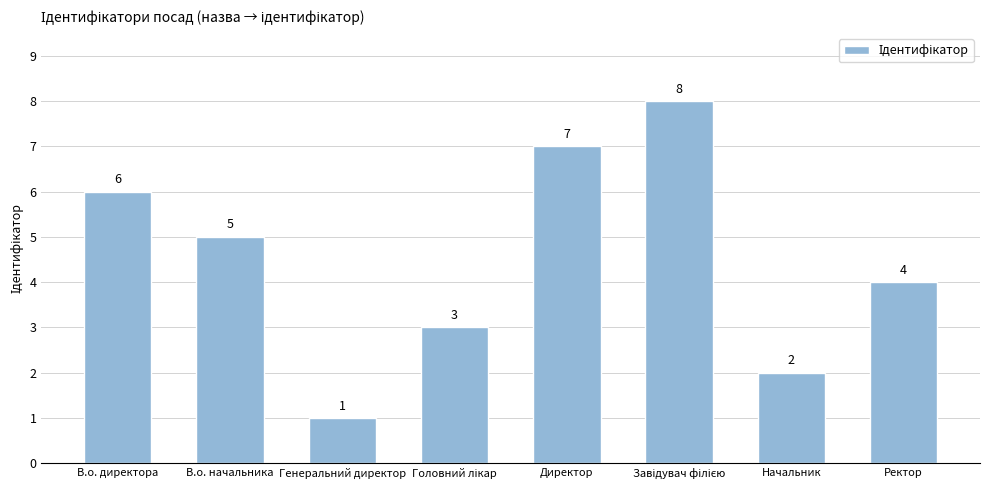

What value does the data have at Ректор?

4